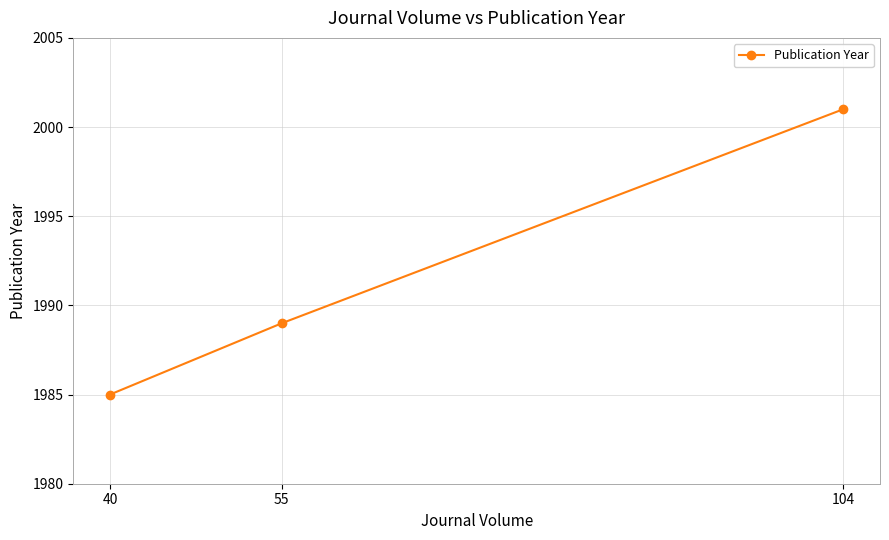

Where is the data nearest to the value 1993?

55